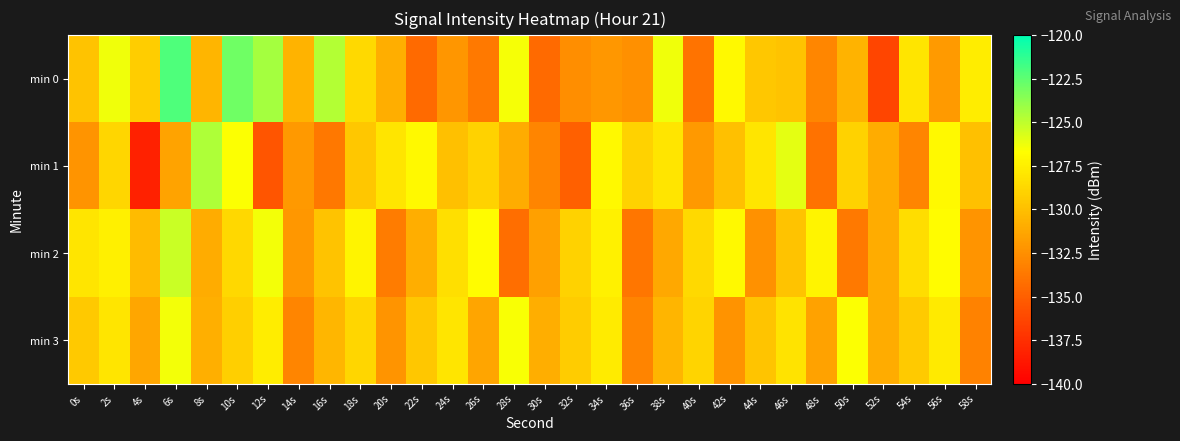

Which series changed the most between 18s and 26s?

min 0